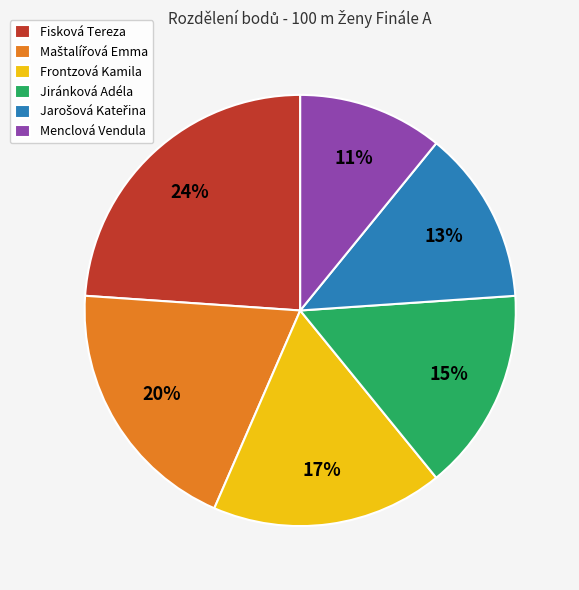

Approximately how many times larger is the value at Fisková Tereza compared to Menclová Vendula?

2.2